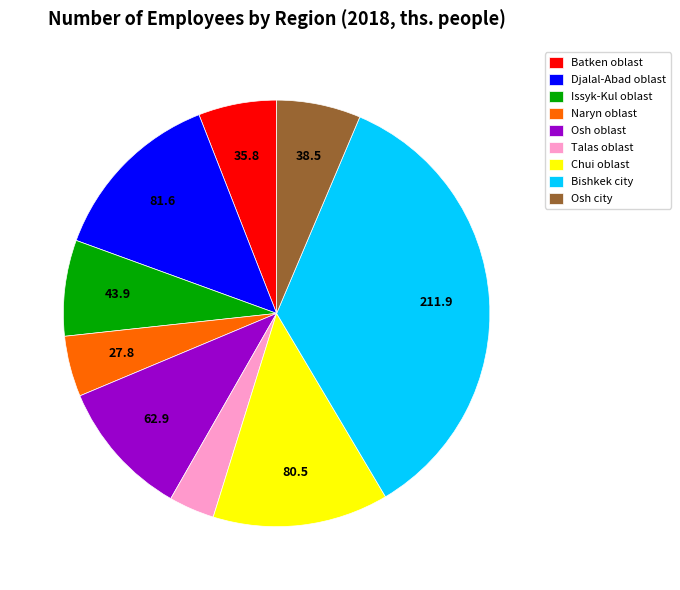

What is the largest slice in the pie chart?

Bishkek city